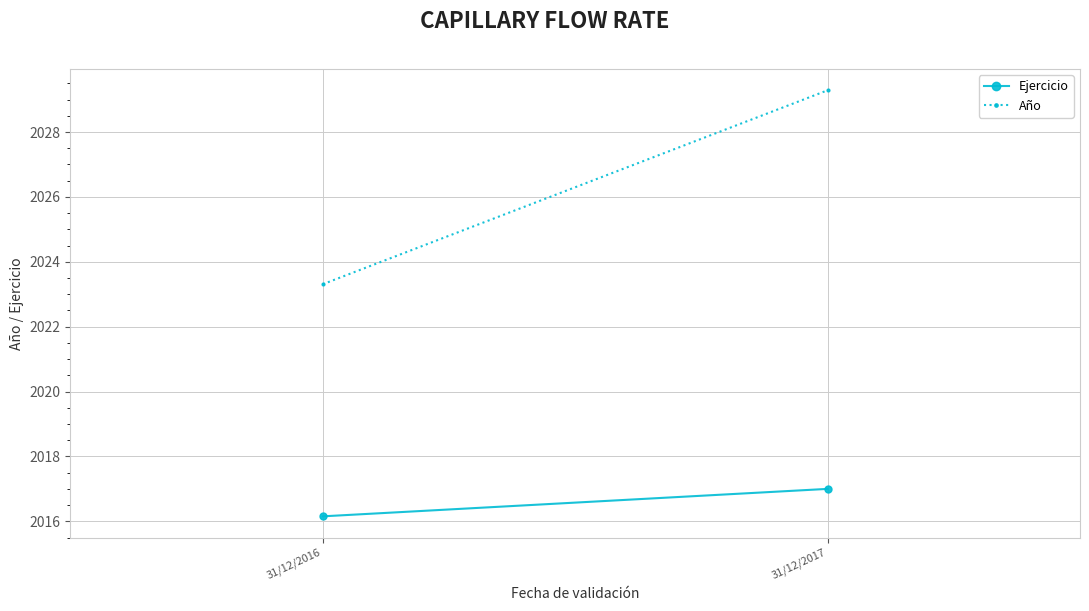

What is the value of the Ejercicio point at the 1st from the left?

2016.2